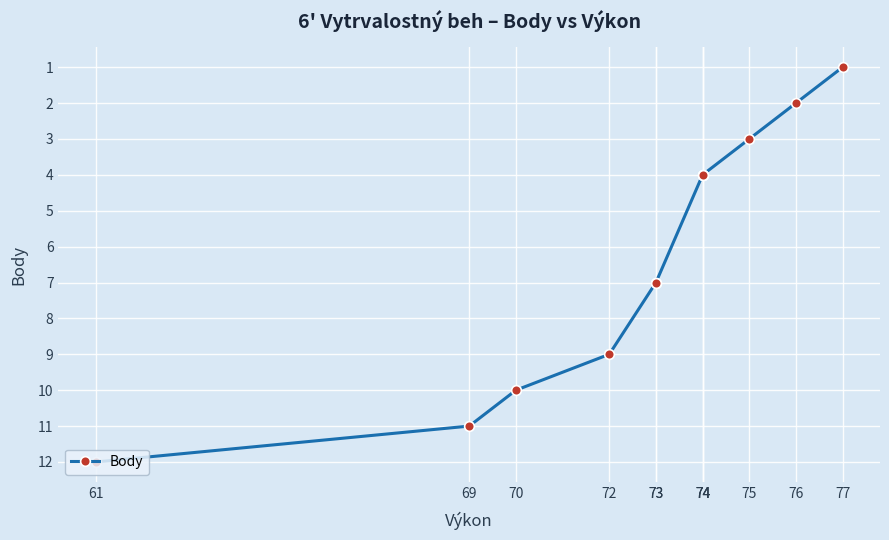

Rank the categories by value from lowest to highest.

77, 76, 75, 74, 74, 74, 73, 73, 72, 70, 69, 61